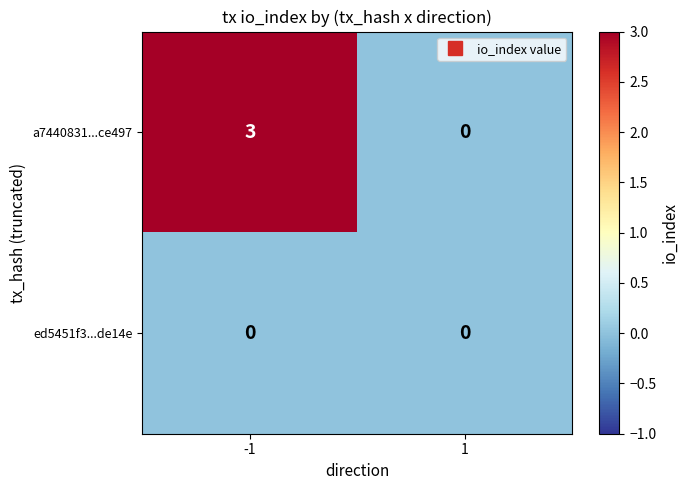

What is the highest value of the a7440831...ce497 series?

3